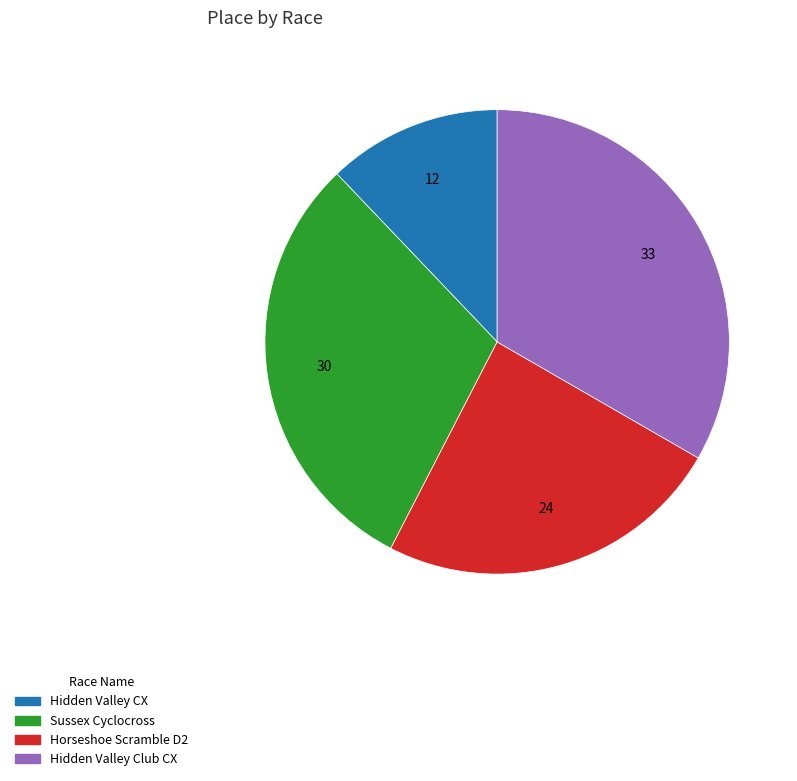

Does any single category account for the majority?

No